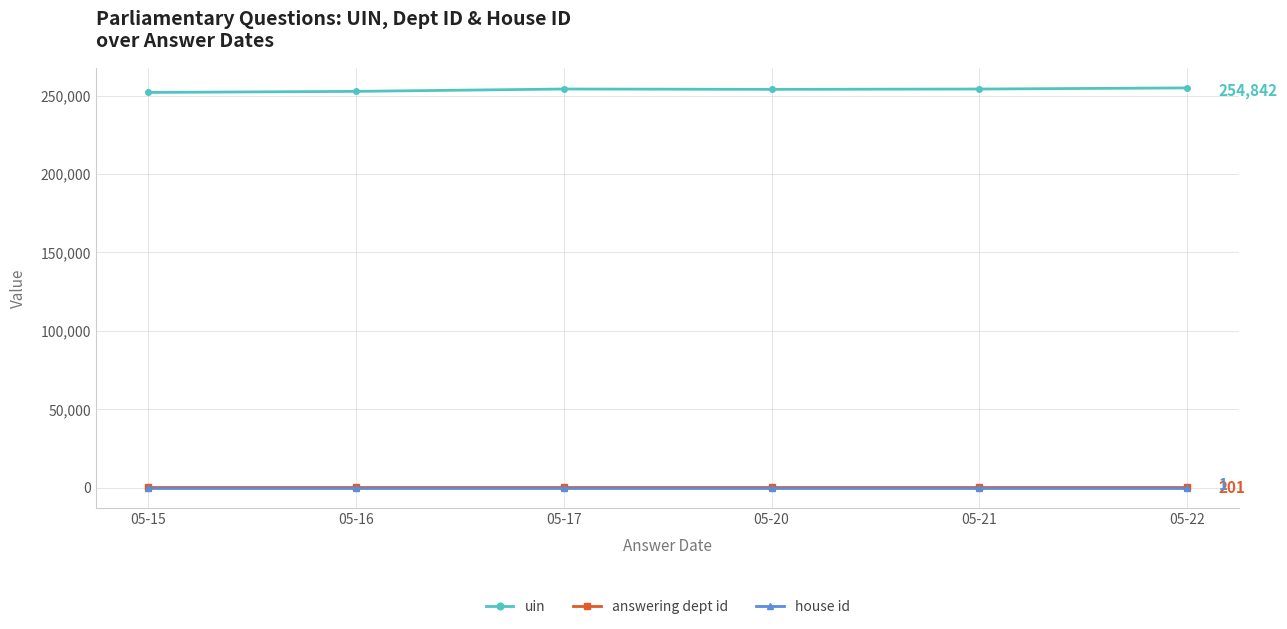

What is the spread (max minus min) of values at 05-21?

254132.0